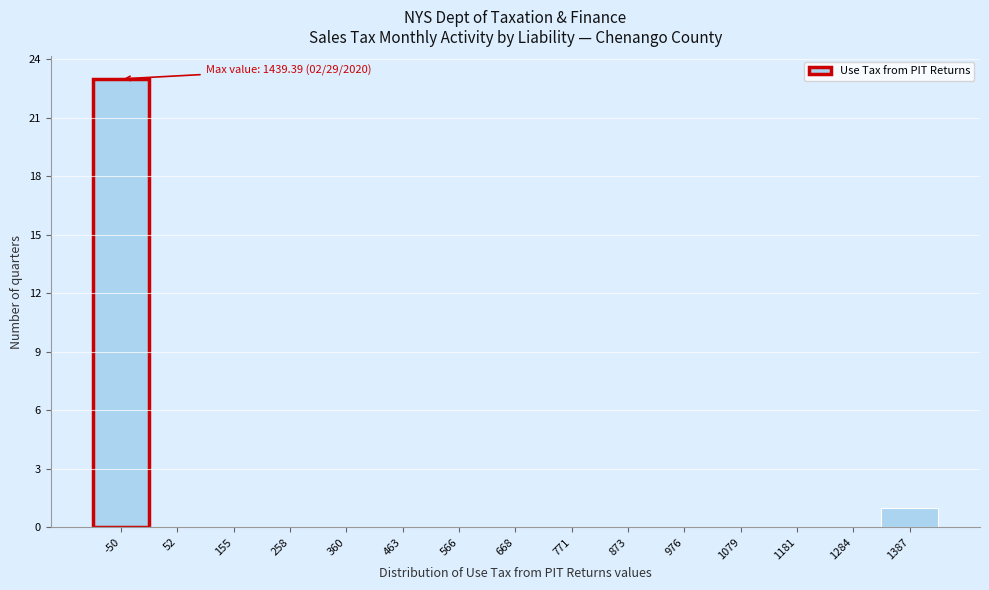

Reading right to left, transcribe all the data shown in this chart.

1387=1	1284=0	1181=0	1079=0	976=0	873=0	771=0	668=0	566=0	463=0	360=0	258=0	155=0	52=0	-50=23